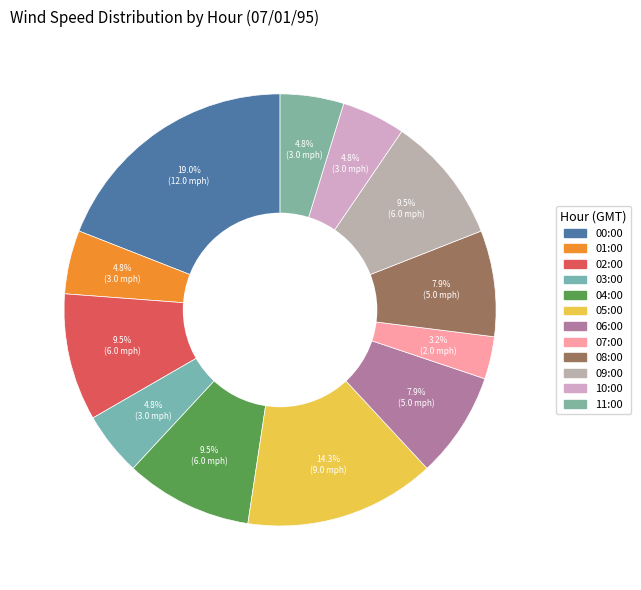

How many segments does this pie chart have?

12